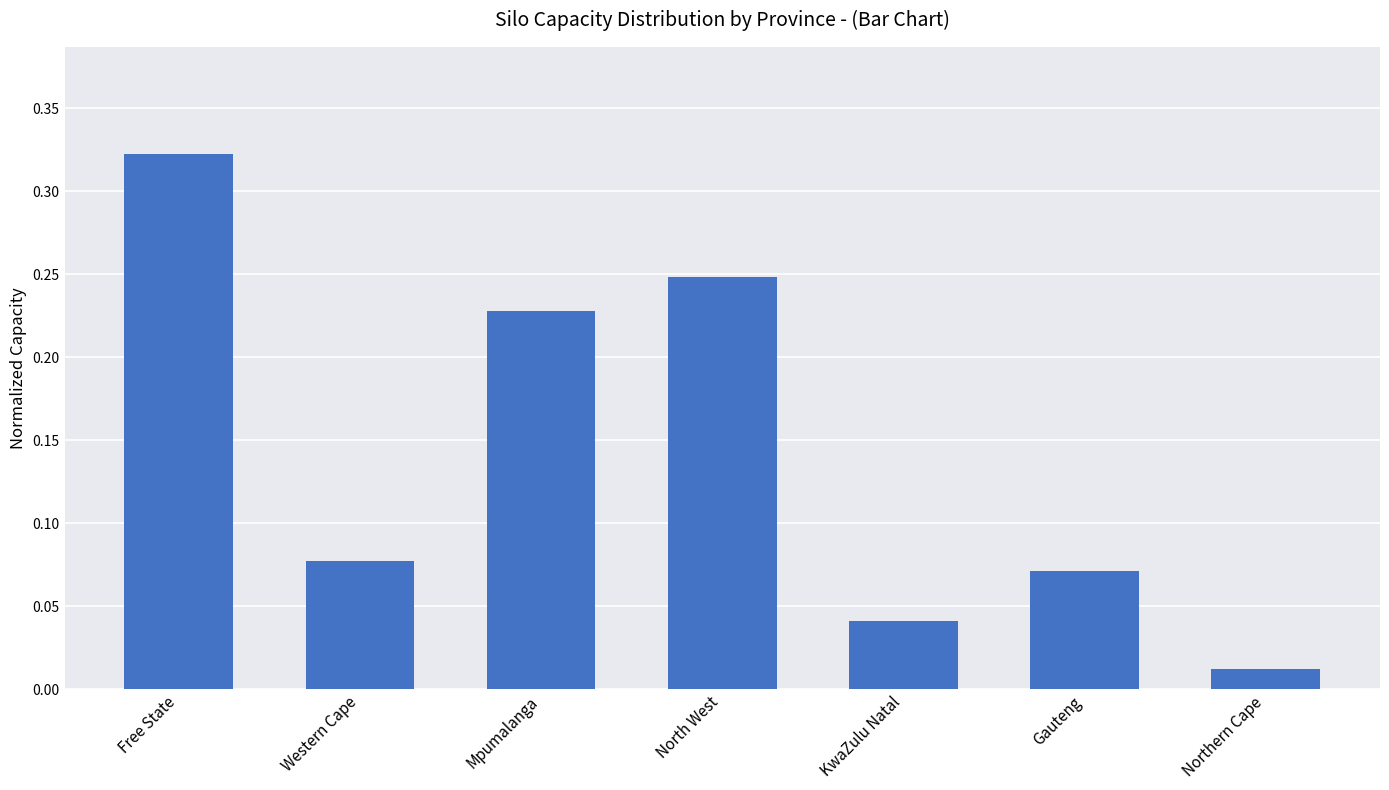

What is the label of the 5th bar from the right?

Mpumalanga